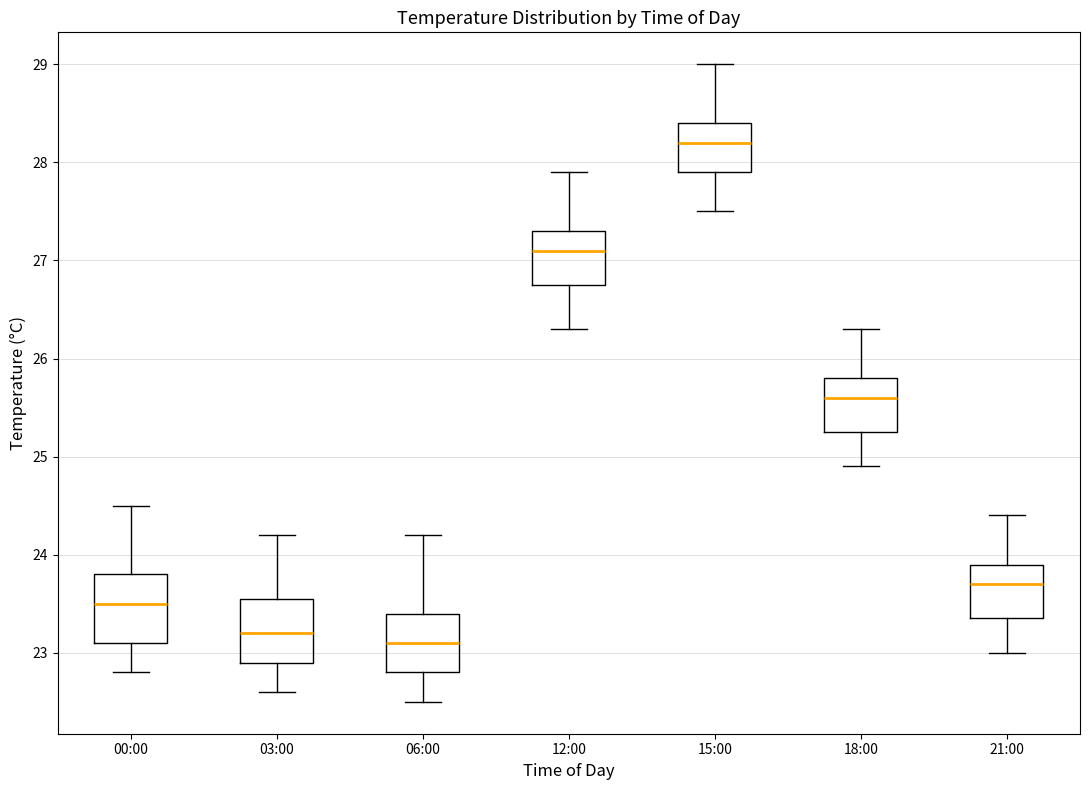

Reading left to right, transcribe this box plot: for each box, give where its median line is, the range the box spans, and where its two whiskers end, as read against the y-axis. The values are not printed on the chart, so give them approximately, as read against the axis.

00:00: median 23.5, box 23.1 to 23.8, whiskers 22.8 to 24.5
03:00: median 23.2, box 22.9 to 23.6, whiskers 22.6 to 24.2
06:00: median 23.1, box 22.8 to 23.4, whiskers 22.5 to 24.2
12:00: median 27.1, box 26.8 to 27.3, whiskers 26.3 to 27.9
15:00: median 28.2, box 27.9 to 28.4, whiskers 27.5 to 29.0
18:00: median 25.6, box 25.3 to 25.8, whiskers 24.9 to 26.3
21:00: median 23.7, box 23.4 to 23.9, whiskers 23.0 to 24.4